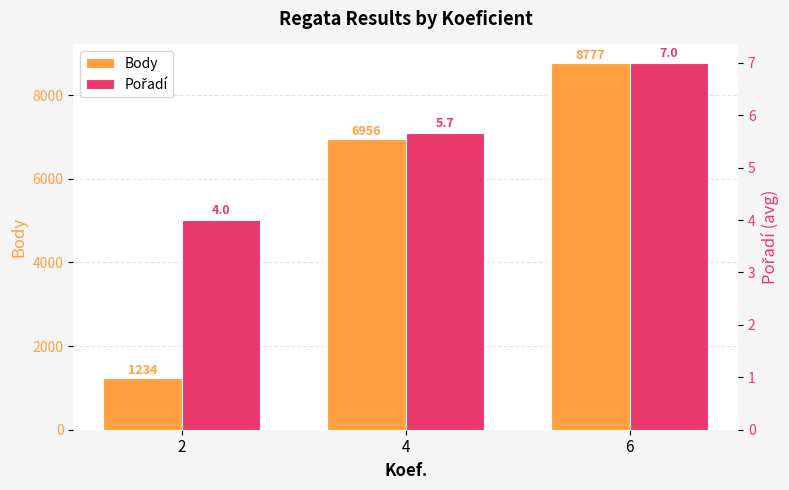

Which category has the highest value in the Pořadí series?

6